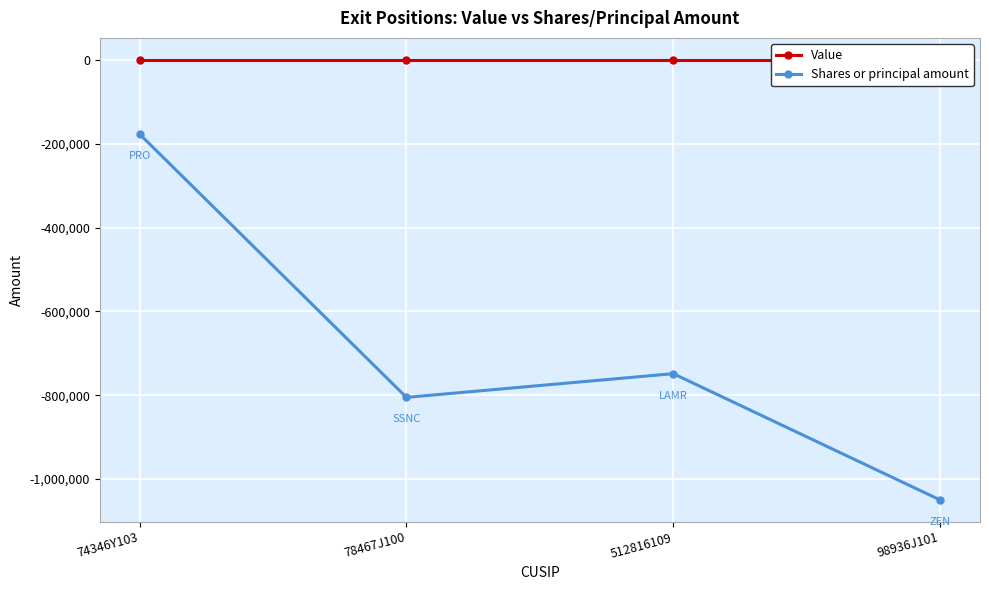

Rank the categories by Value value from highest to lowest.

74346Y103, 78467J100, 512816109, 98936J101